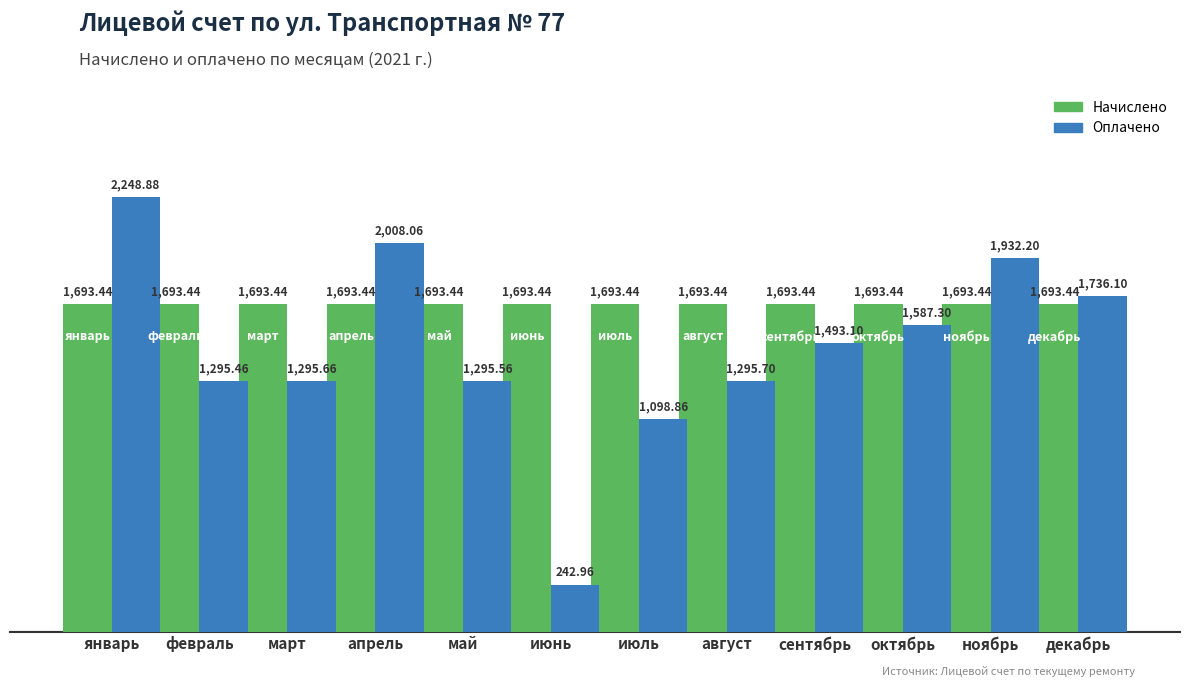

What value does the Начислено series have at июль?

1693.4